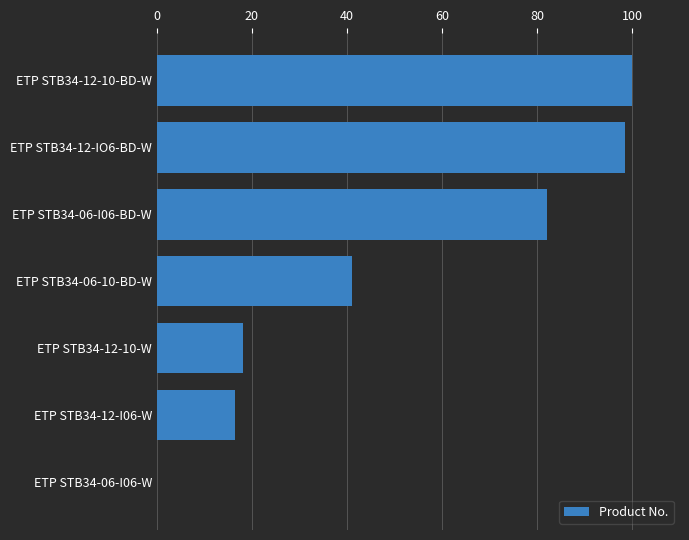

Are the bars grouped side by side (vs. stacked)?

No